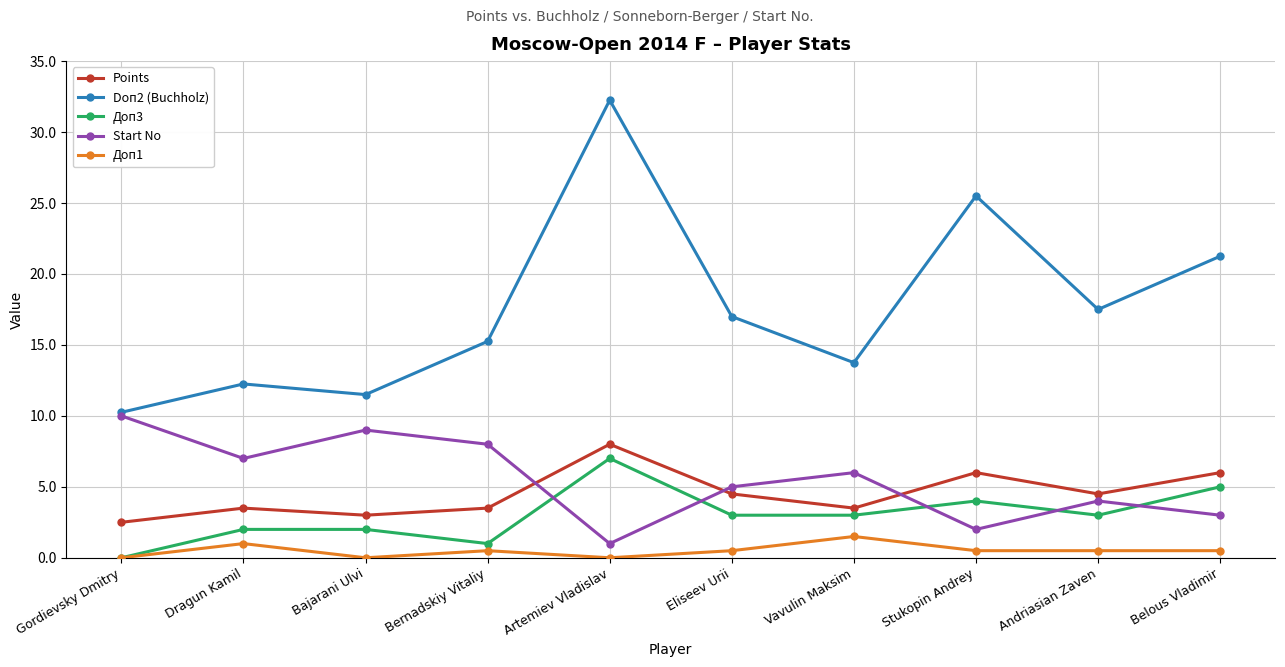

At Andriasian Zaven, list the series in order from smallest to largest.

Доп1, Доп3, Start No, Points, Doп2 (Buchholz)